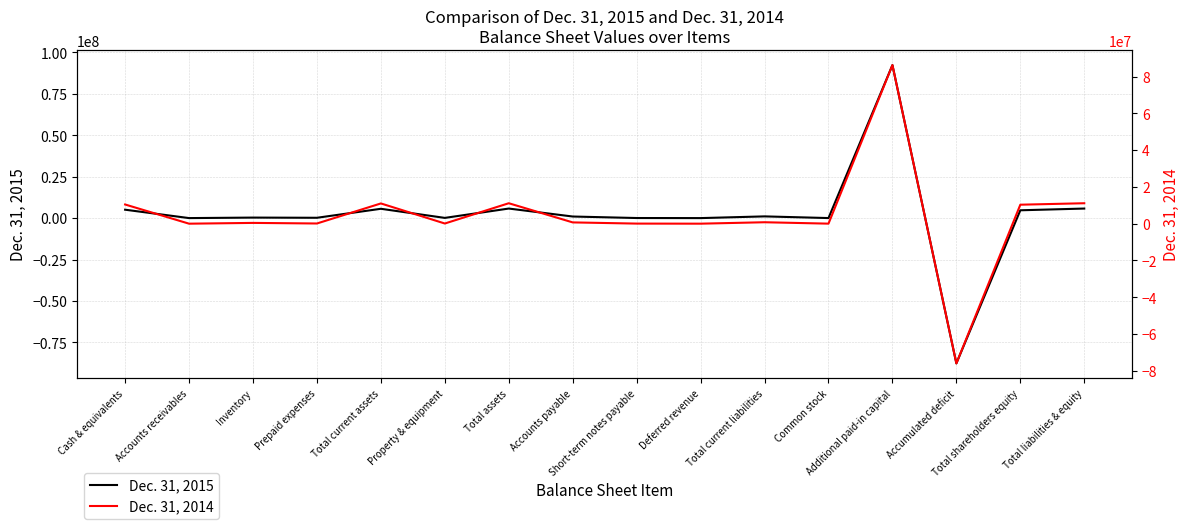

Between which two adjacent categories do Dec. 31, 2014 and Dec. 31, 2015 first intersect?

Cash & equivalents and Accounts receivables